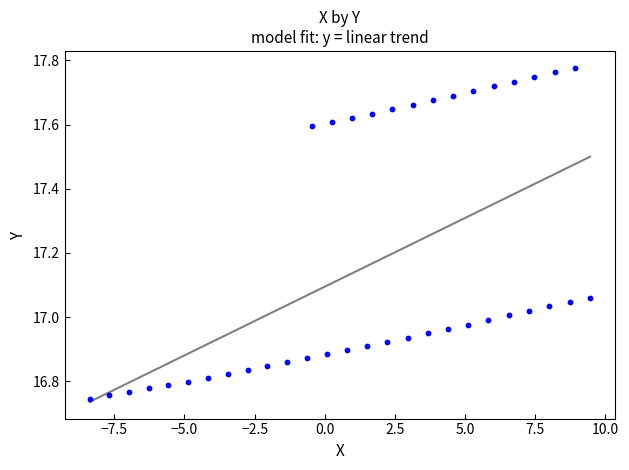

What is the range of Y values (max minus min)?

1.0